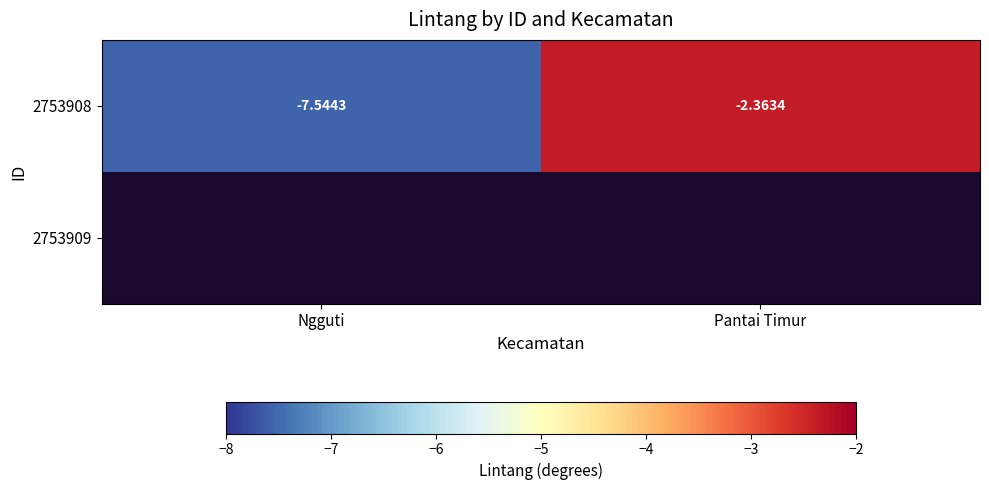

Between Pantai Timur and Ngguti, which is larger?

Pantai Timur